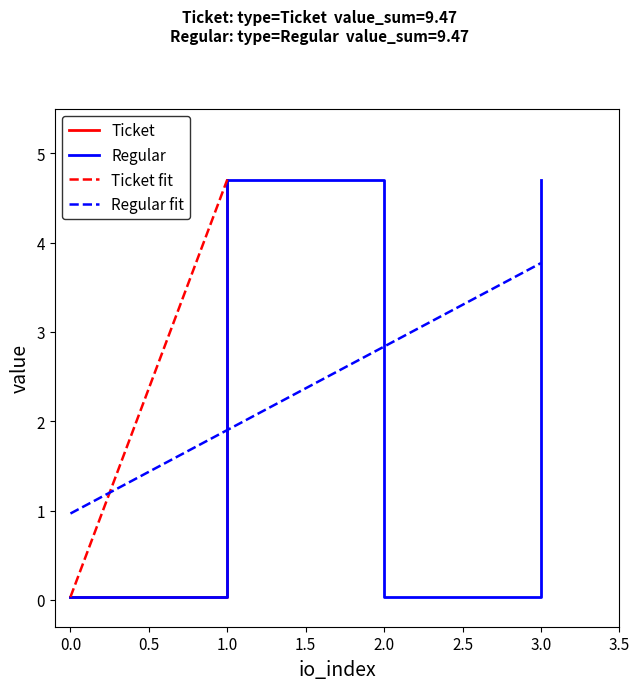

How many values in the Ticket series are below 4?

2